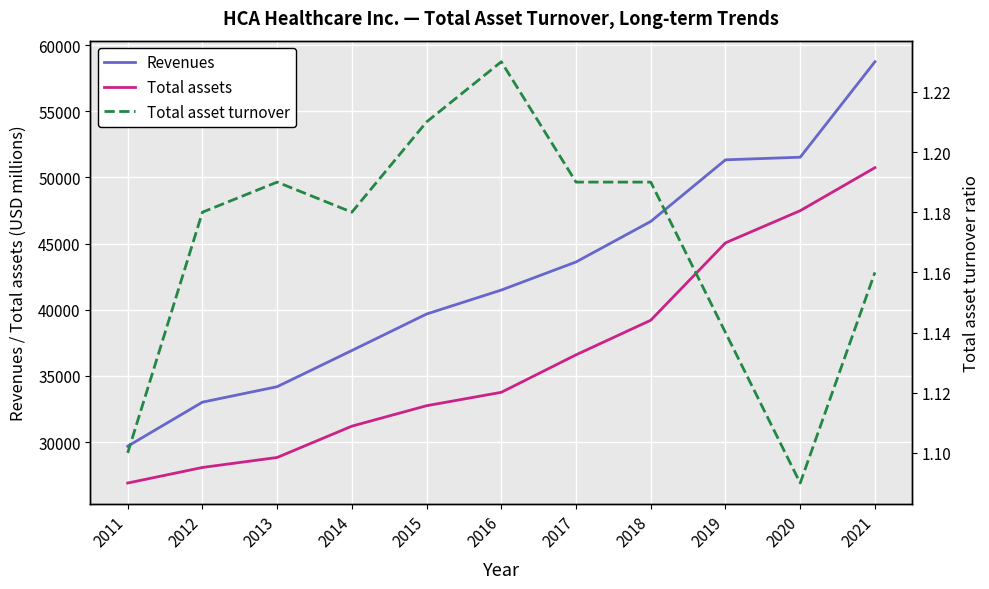

What is the spread (max minus min) of values at 2021?

58750.8